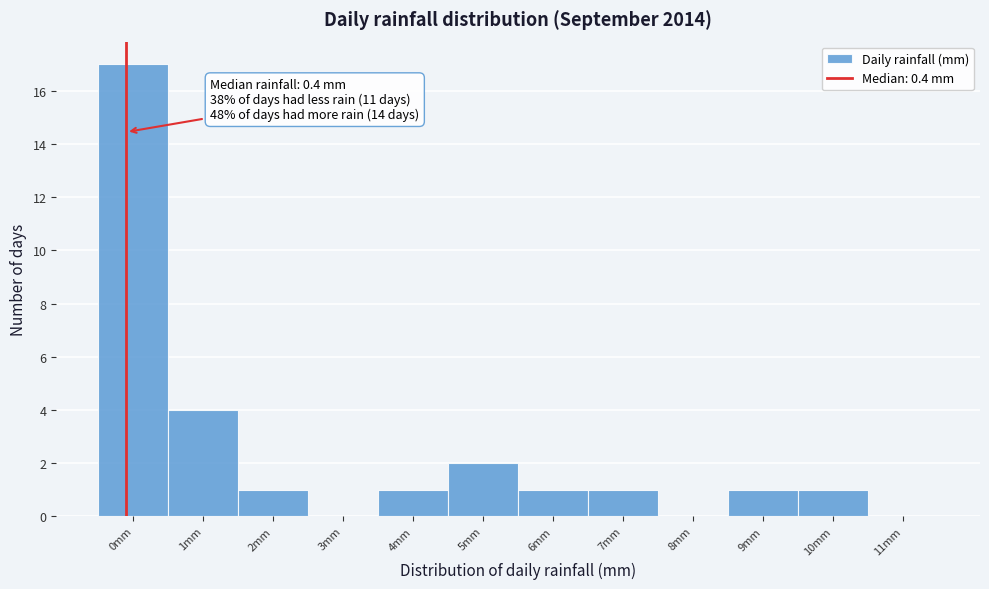

Reading right to left, what are all the values shown in this chart?

11mm=0	10mm=1	9mm=1	8mm=0	7mm=1	6mm=1	5mm=2	4mm=1	3mm=0	2mm=1	1mm=4	0mm=17